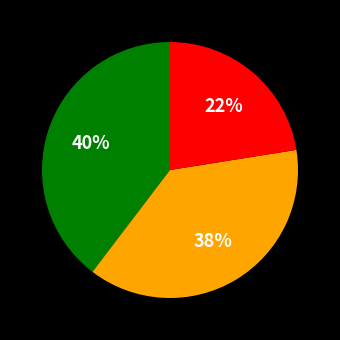

Is there any slice that represents more than half of the pie?

No